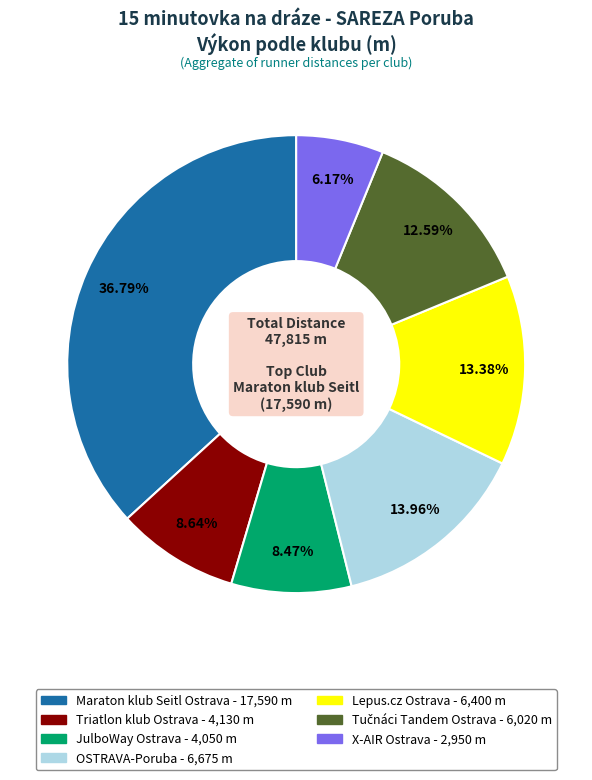

What is the total percentage of Triatlon klub Ostrava and Lepus.cz Ostrava?

22.0%